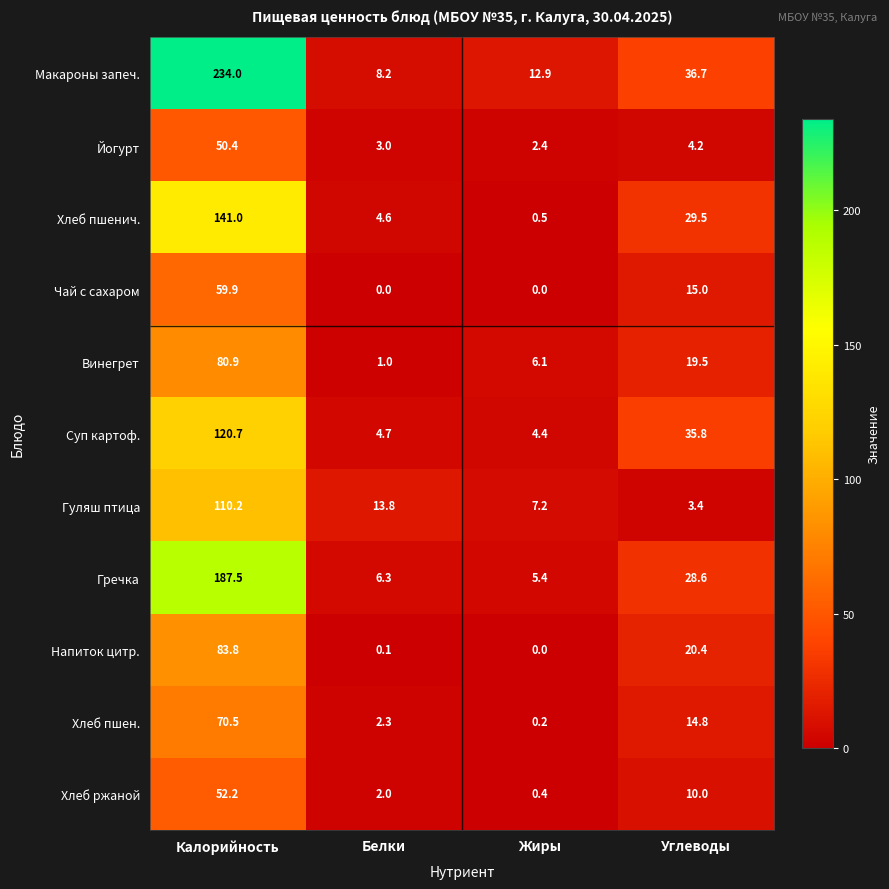

At which label is Чай с сахаром closest to 29?

Углеводы